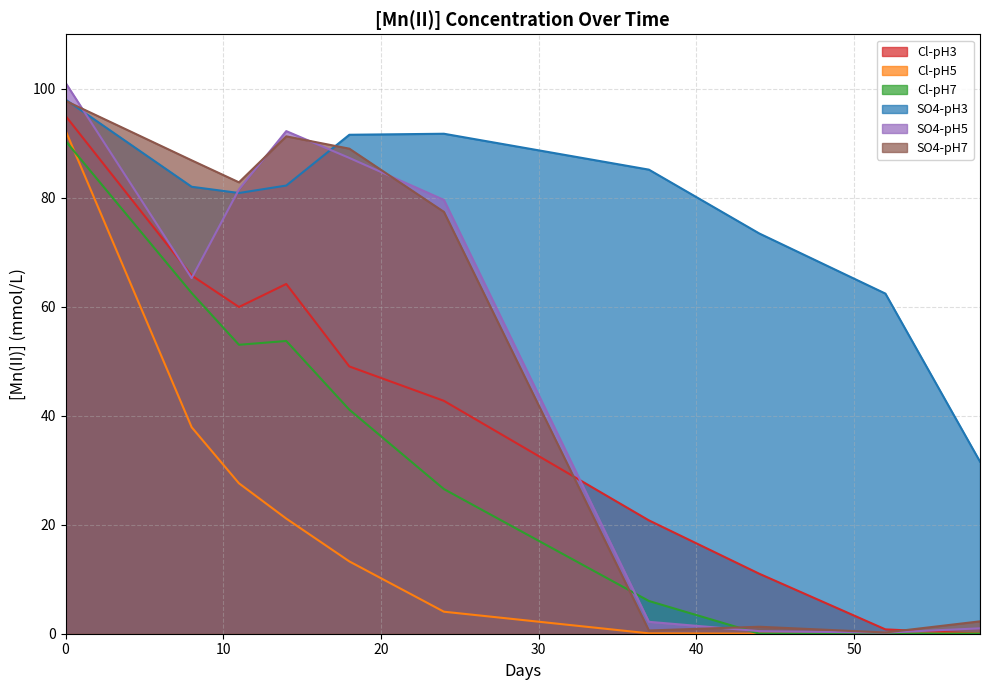

Rank the categories by Cl-pH7 value from lowest to highest.

52, 44, 58, 37, 24, 18, 11, 14, 8, 0